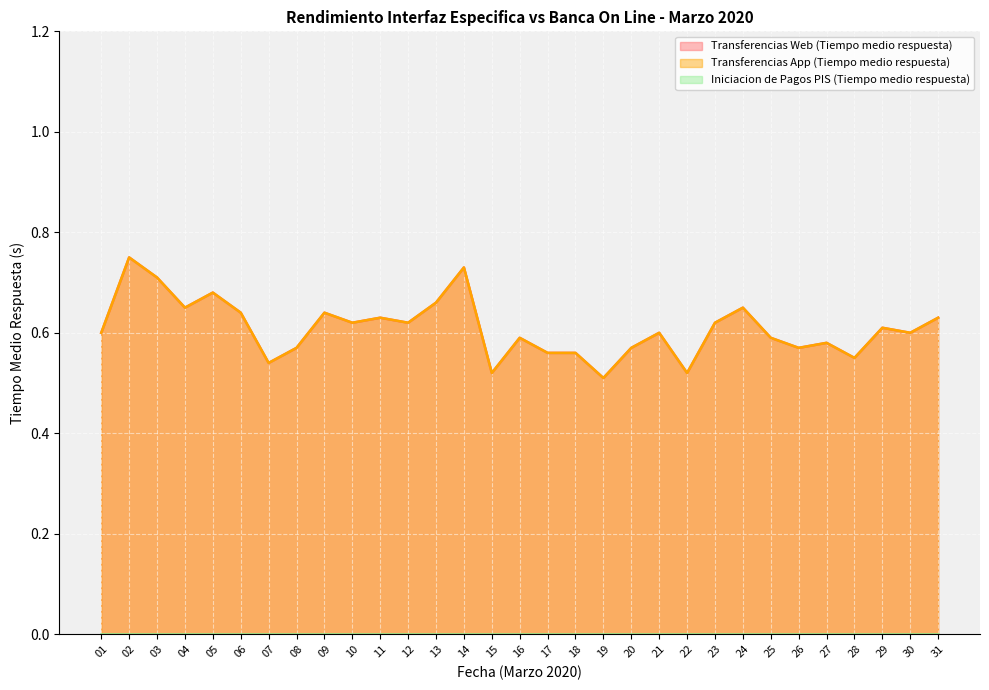

What value does the Transferencias Web (Tiempo medio respuesta) series have at 19?

0.5